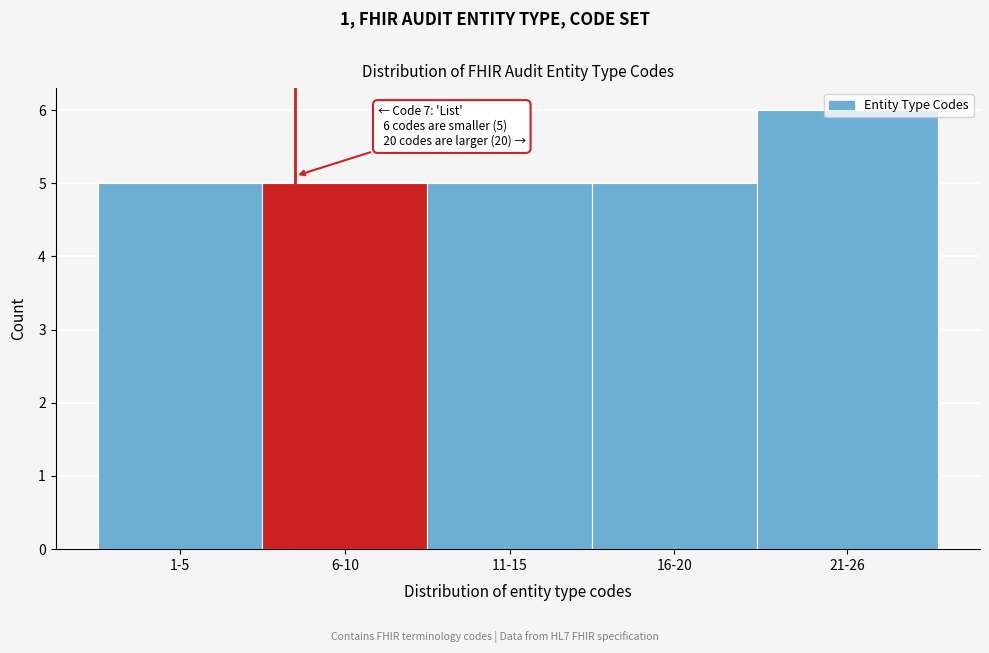

What is the sum of all values?

26